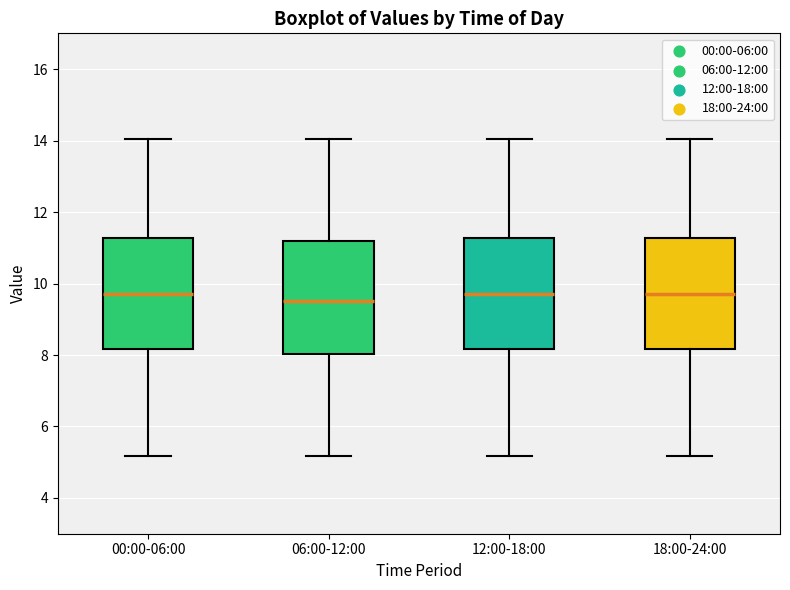

Where is the upper edge of the box for 00:00-06:00 on the y-axis? The values are not printed on the chart, so give them approximately, as read against the axis.

11.2